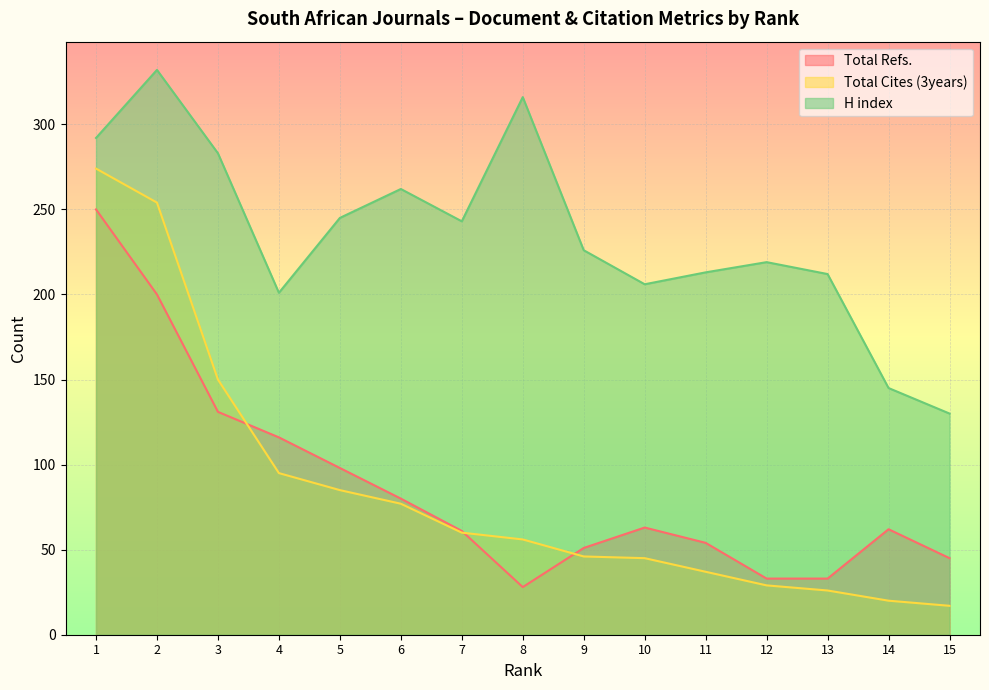

Reading left to right, what are all the values shown in this chart?

Total Refs.: 1=250	2=200	3=131	4=116	5=98	6=80	7=61	8=28	9=51	10=63	11=54	12=33	13=33	14=62	15=45
Total Cites (3years): 1=274	2=254	3=150	4=95	5=85	6=77	7=60	8=56	9=46	10=45	11=37	12=29	13=26	14=20	15=17
H index: 1=292	2=332	3=283	4=201	5=245	6=262	7=243	8=316	9=226	10=206	11=213	12=219	13=212	14=145	15=130